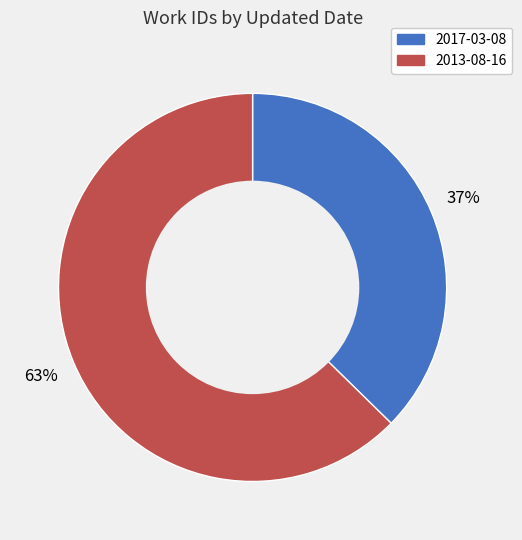

To the nearest percent, what is the combined percentage of 2013-08-16 and 2017-03-08?

100%